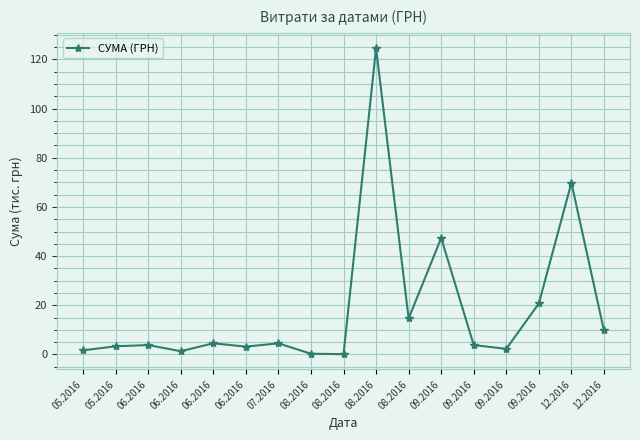

Rank the categories by value from highest to lowest.

08.2016, 12.2016, 09.2016, 09.2016, 08.2016, 12.2016, 06.2016, 07.2016, 06.2016, 09.2016, 05.2016, 06.2016, 09.2016, 05.2016, 06.2016, 08.2016, 08.2016